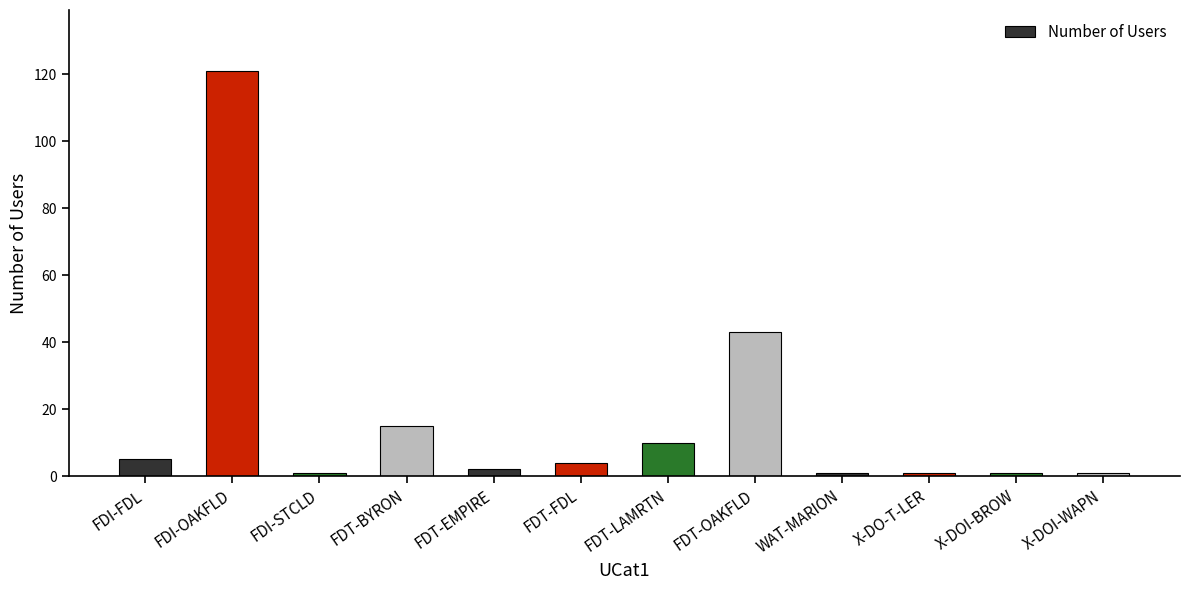

Reading left to right, list all the values displayed in this chart.

FDI-FDL=5	FDI-OAKFLD=121	FDI-STCLD=1	FDT-BYRON=15	FDT-EMPIRE=2	FDT-FDL=4	FDT-LAMRTN=10	FDT-OAKFLD=43	WAT-MARION=1	X-DO-T-LER=1	X-DOI-BROW=1	X-DOI-WAPN=1